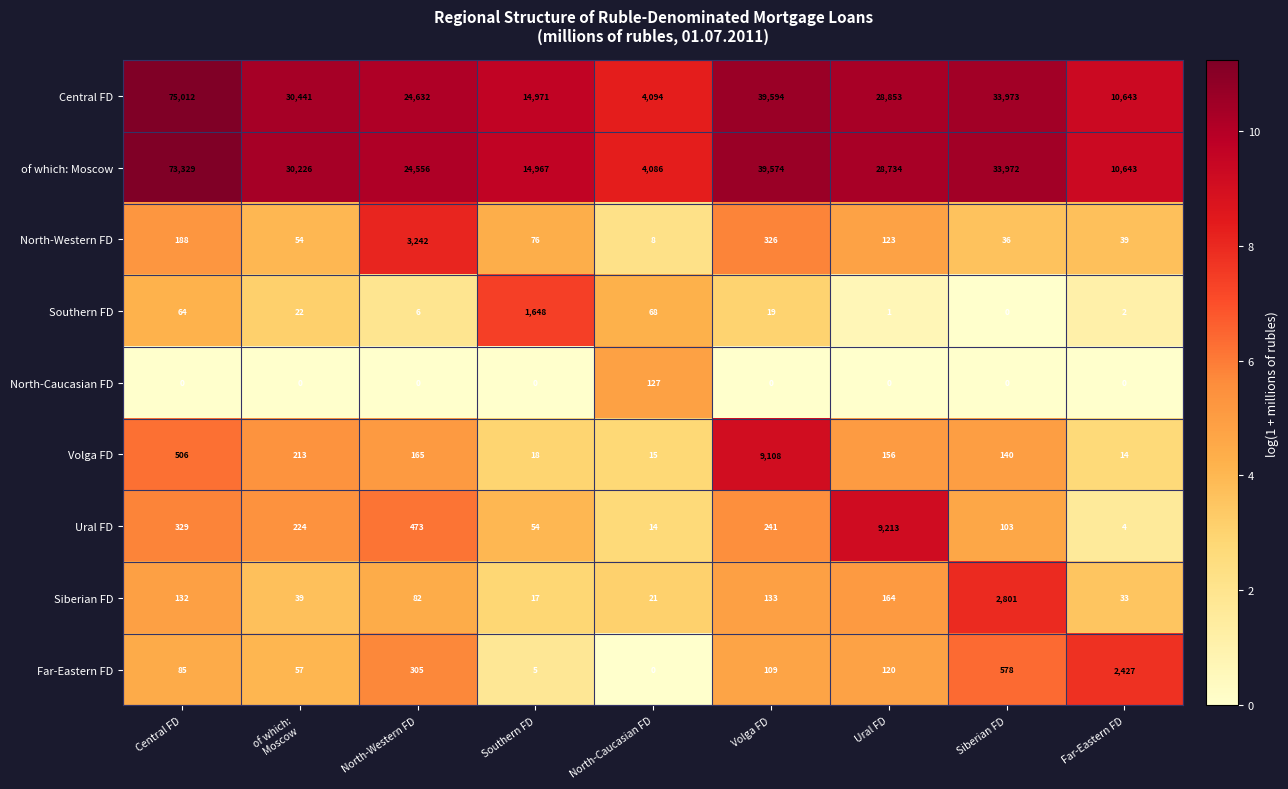

Which series has the largest total across all categories?

Central FD